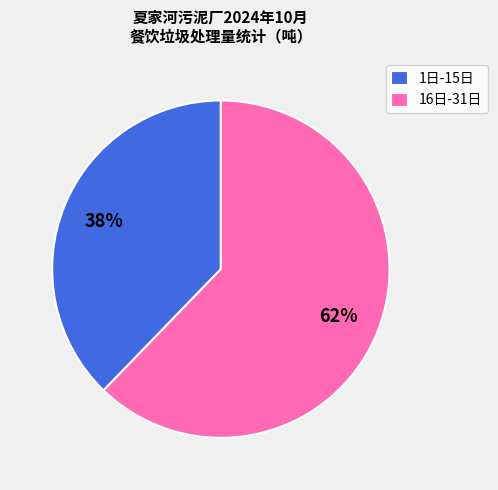

To the nearest percent, what is the average slice percentage?

50%